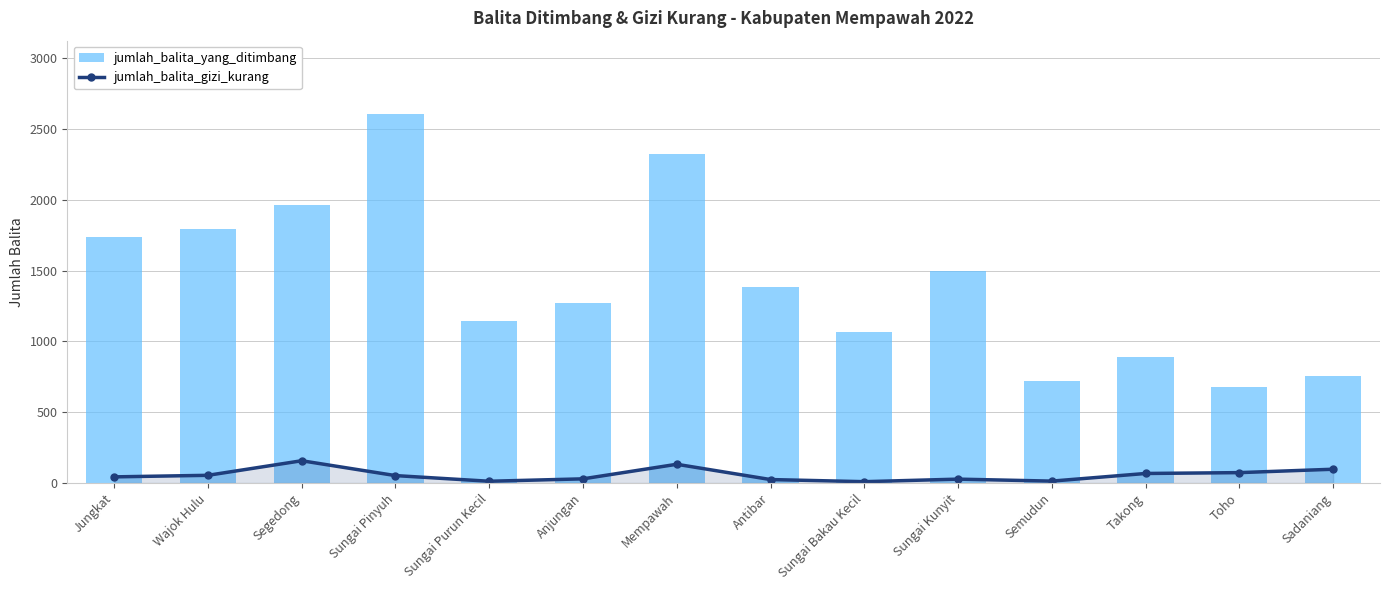

The value of jumlah_balita_gizi_kurang at Sungai Kunyit is 27. True or false?

True